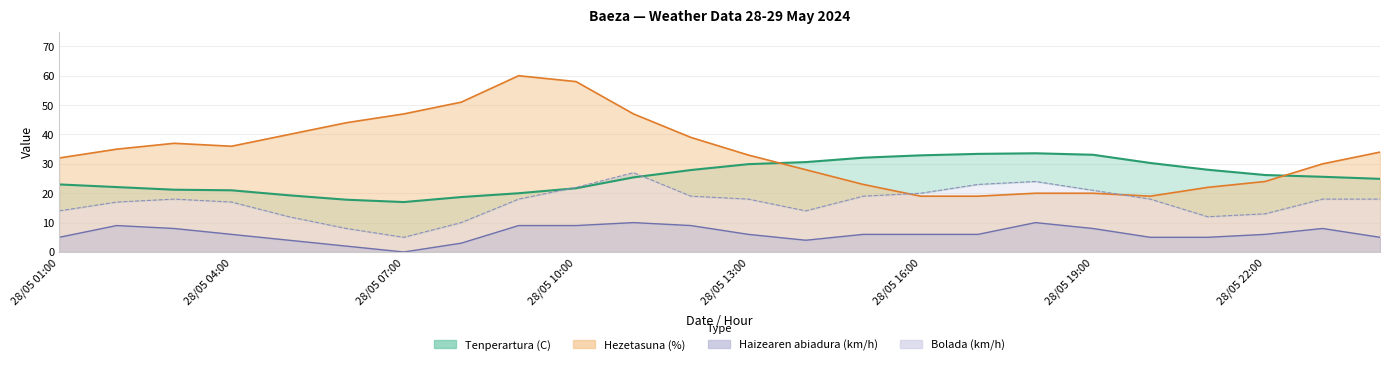

What is the difference between the Hezetasuna (%) values at 28/05 21:00 and 28/05 09:00?

38.0